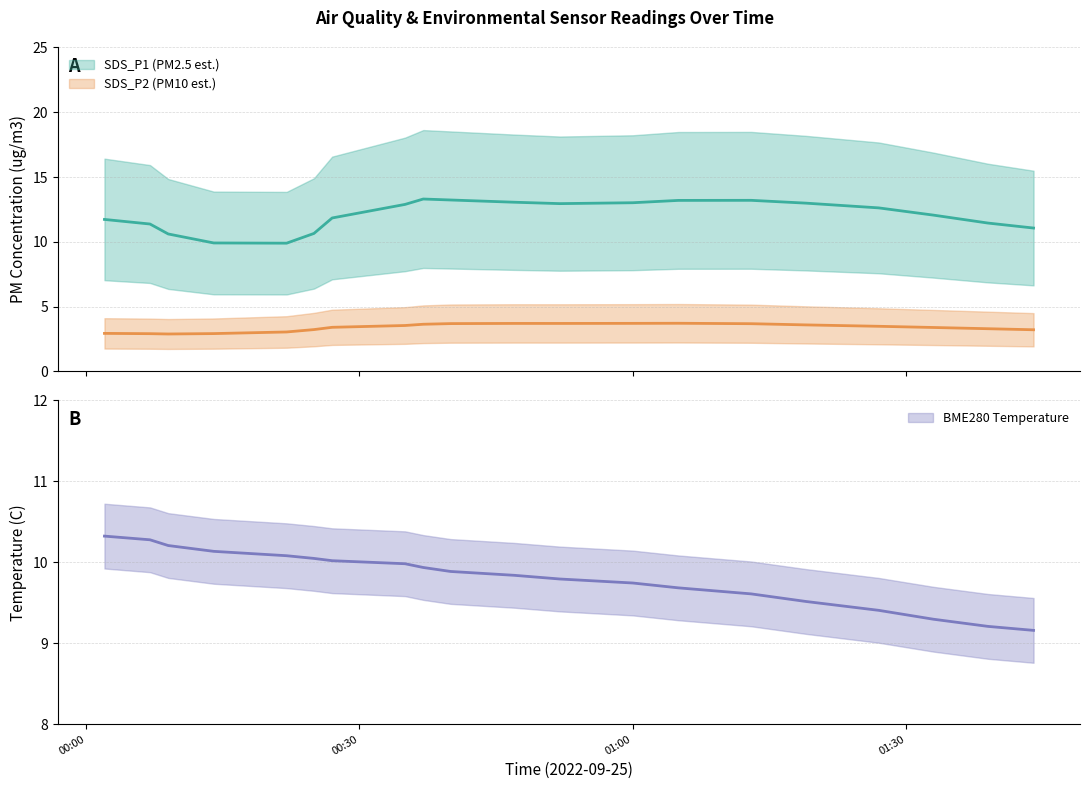

Count the number of data series in this chart.

3